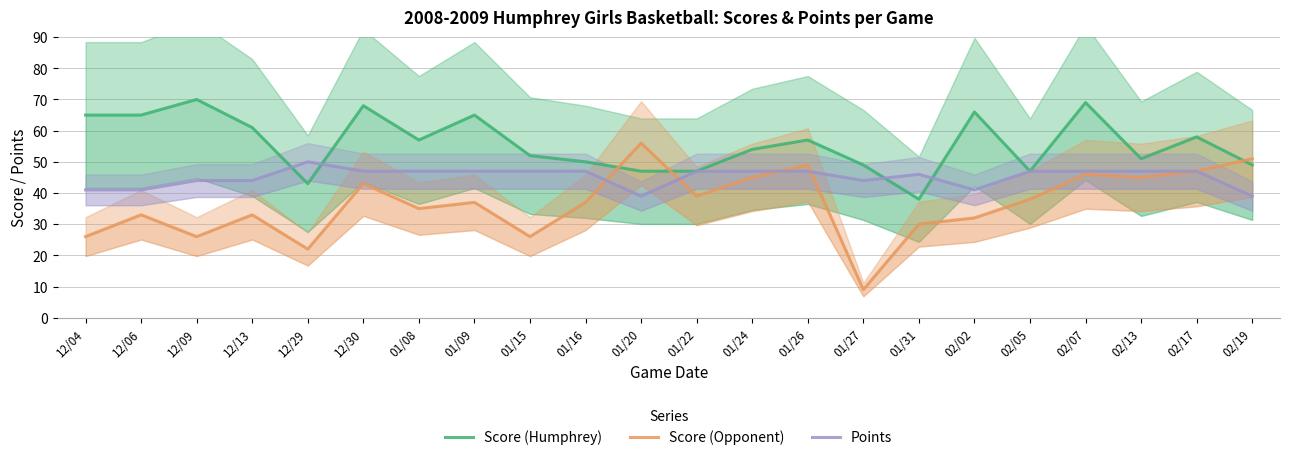

At 01/26, list the series in order from largest to smallest.

Score (Humphrey), Score (Opponent), Points